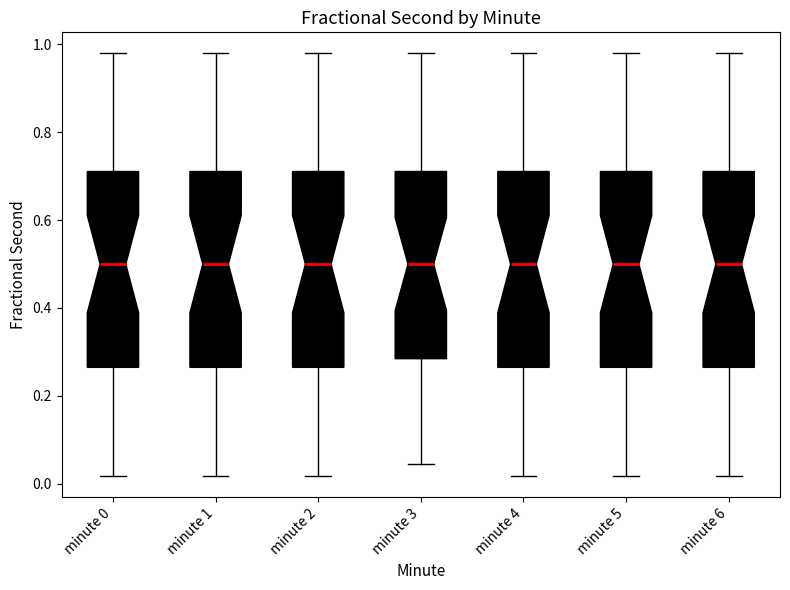

Reading left to right, read every box against the y-axis: the position of its median line, the range the box covers, and the ends of its whiskers. The values are not printed on the chart, so give them approximately, as read against the axis.

minute 0: median 0.50, box 0.26 to 0.72, whiskers 0.02 to 0.98
minute 1: median 0.50, box 0.26 to 0.72, whiskers 0.02 to 0.98
minute 2: median 0.50, box 0.26 to 0.72, whiskers 0.02 to 0.98
minute 3: median 0.50, box 0.28 to 0.72, whiskers 0.04 to 0.98
minute 4: median 0.50, box 0.26 to 0.72, whiskers 0.02 to 0.98
minute 5: median 0.50, box 0.26 to 0.72, whiskers 0.02 to 0.98
minute 6: median 0.50, box 0.26 to 0.72, whiskers 0.02 to 0.98